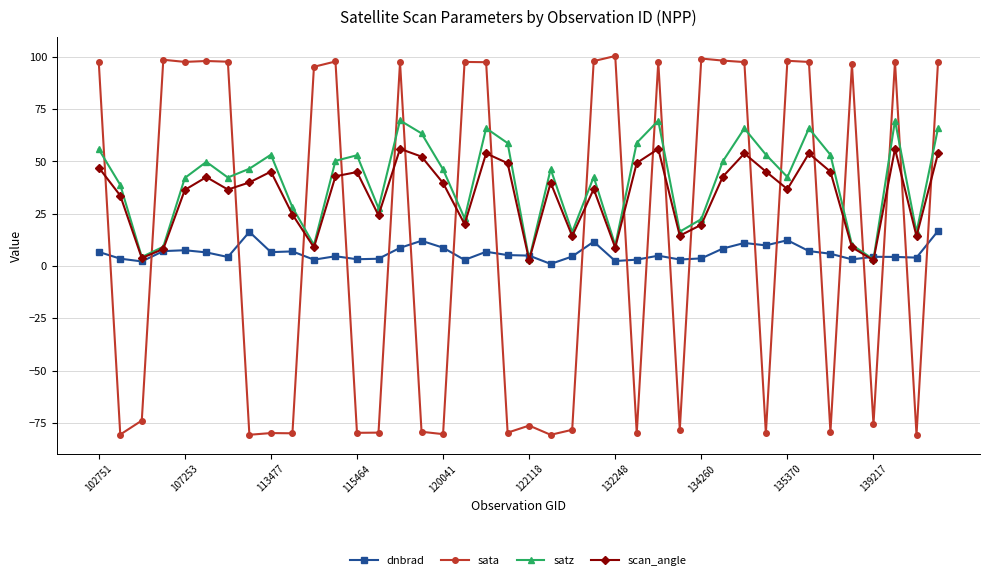

In satz, how many points are higher than both neighbors (excluding endpoints)?

11